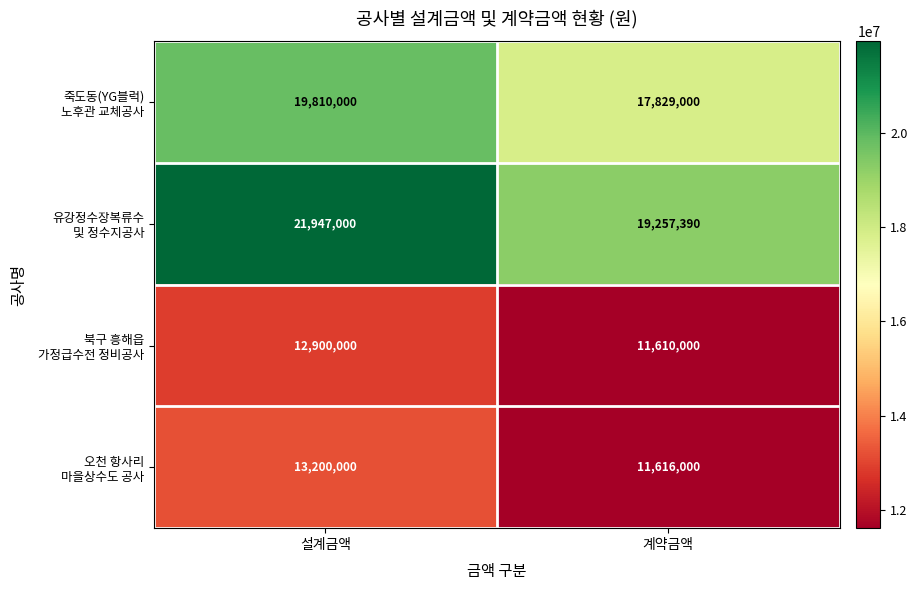

What is the minimum value shown in the chart?

11610000